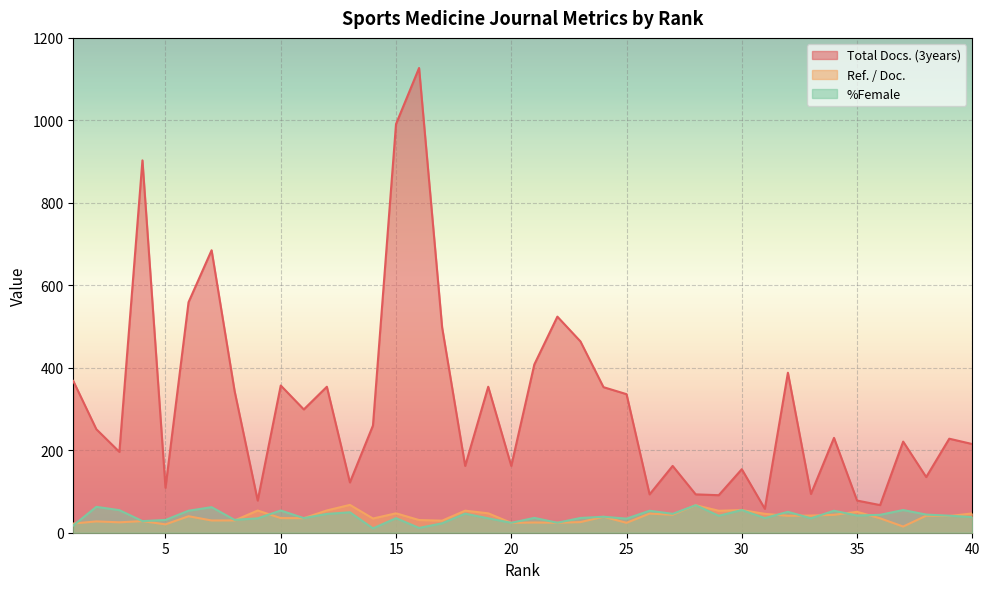

Which series has the widest spread of values?

Total Docs. (3years)